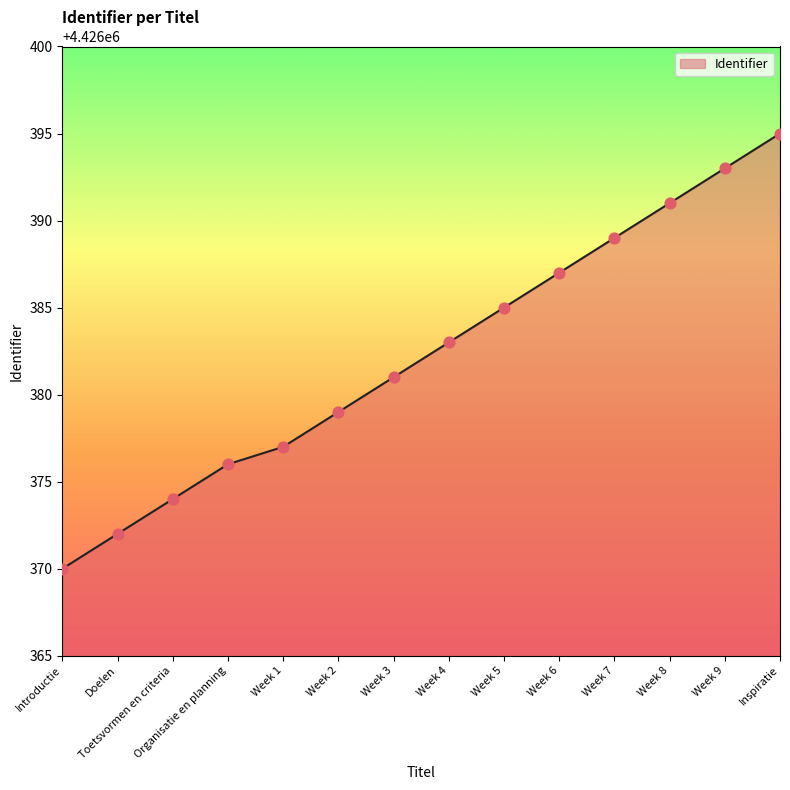

What is the ratio of the value at Week 4 to the value at Week 9?

1.0